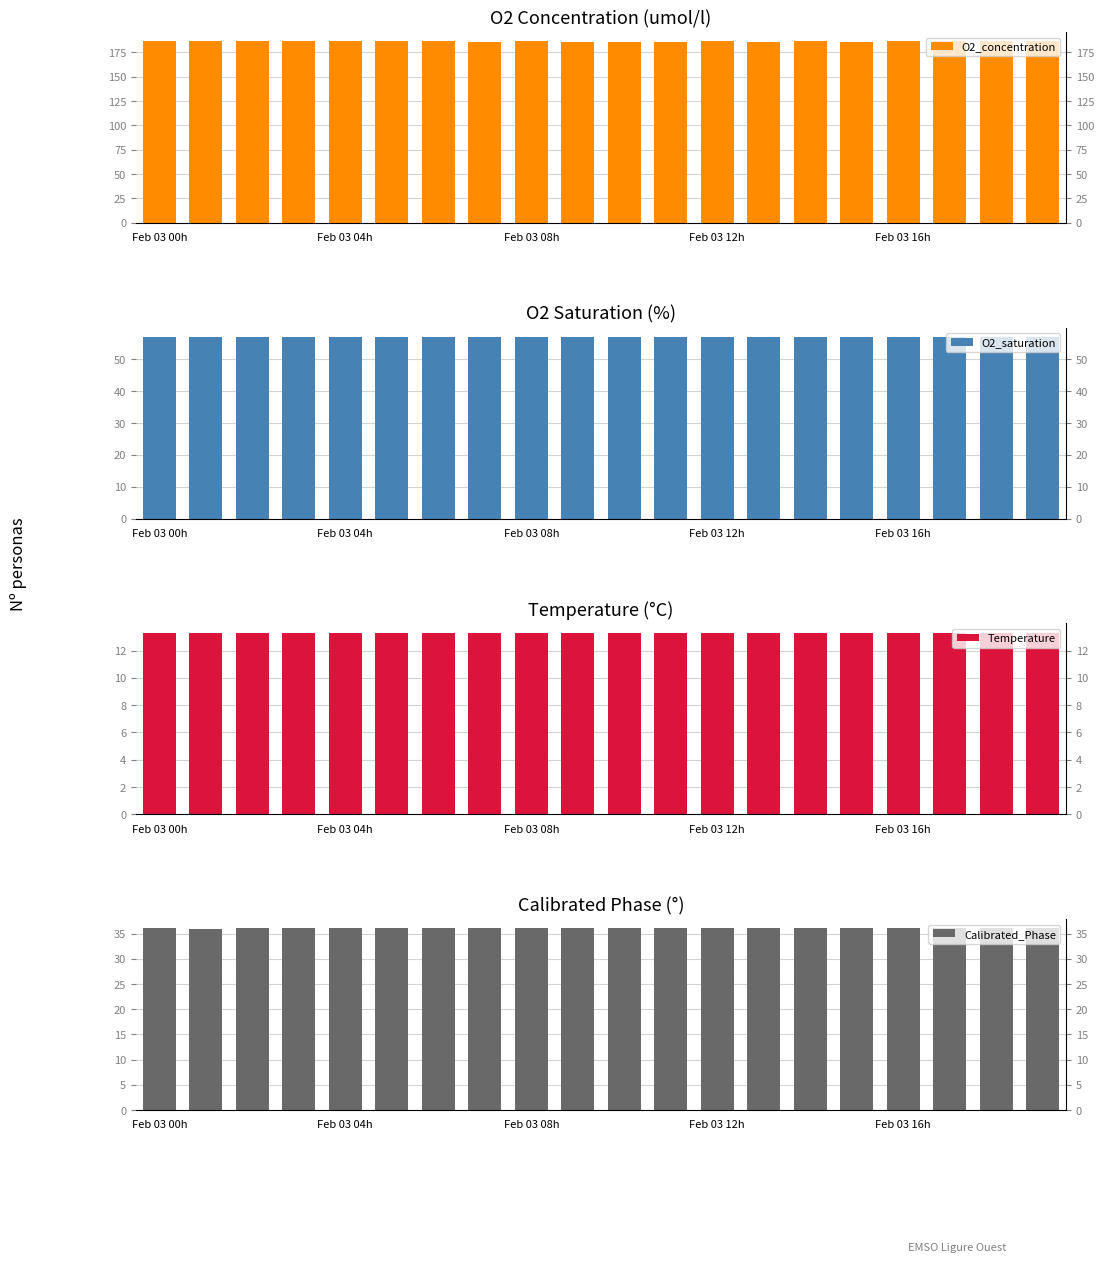

How many distinct data groups are displayed?

4